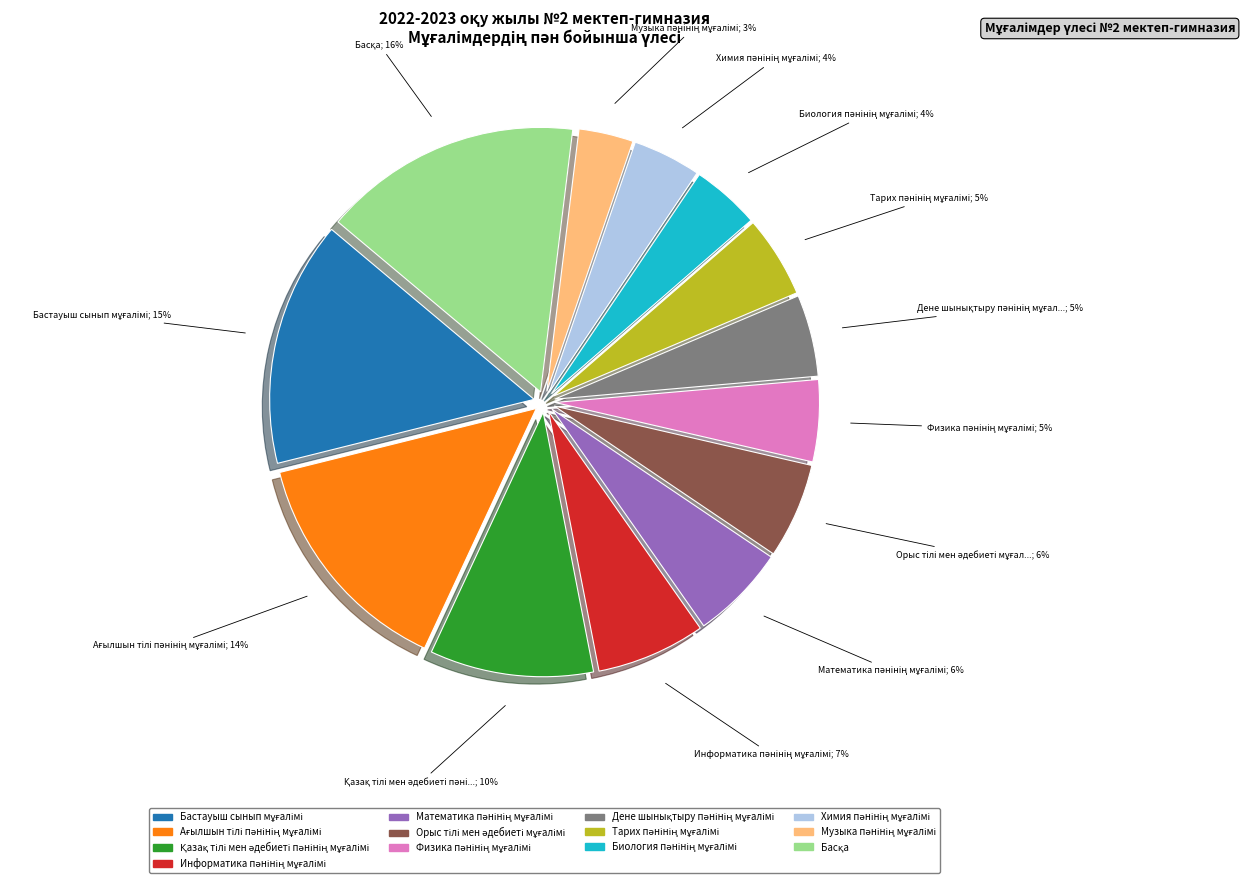

Count the number of slices in the pie.

13